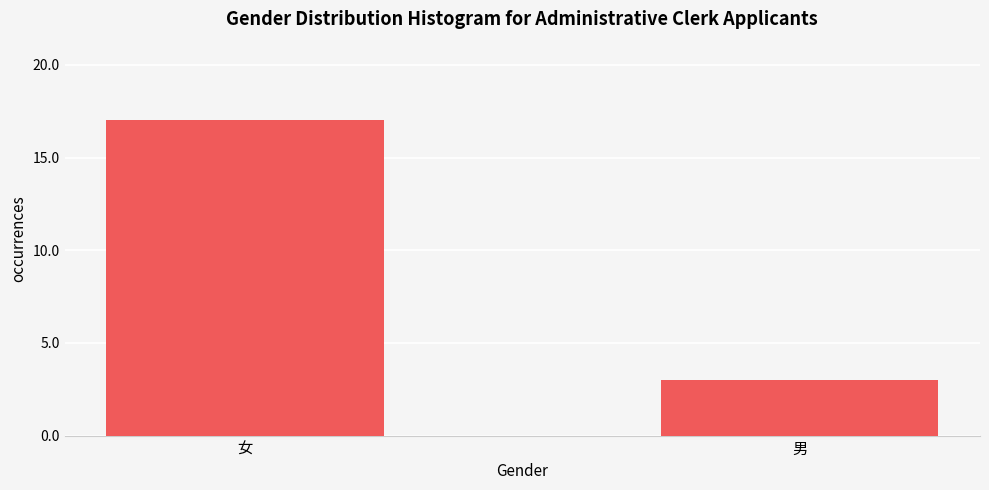

Reading right to left, extract all data points from this chart.

男=3	女=17